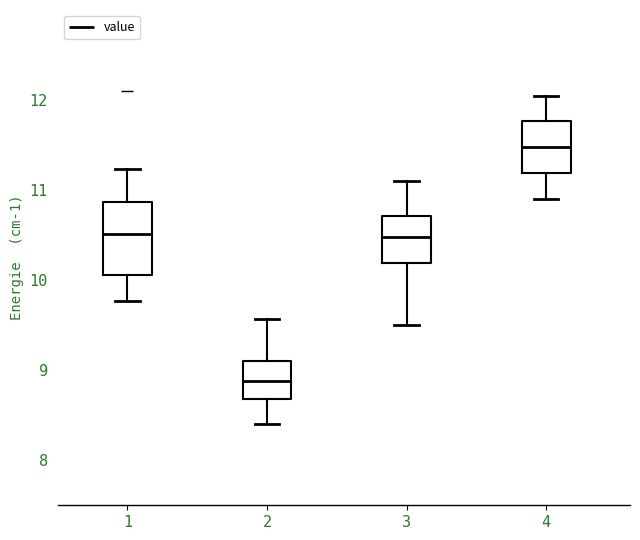

Reading left to right, read every box against the y-axis: the position of its median line, the range the box covers, and the ends of its whiskers. The values are not printed on the chart, so give them approximately, as read against the axis.

1: median 10.5, box 10.1 to 10.9, whiskers 9.8 to 11.2
2: median 8.9, box 8.7 to 9.1, whiskers 8.4 to 9.6
3: median 10.5, box 10.2 to 10.7, whiskers 9.5 to 11.1
4: median 11.5, box 11.2 to 11.8, whiskers 10.9 to 12.1